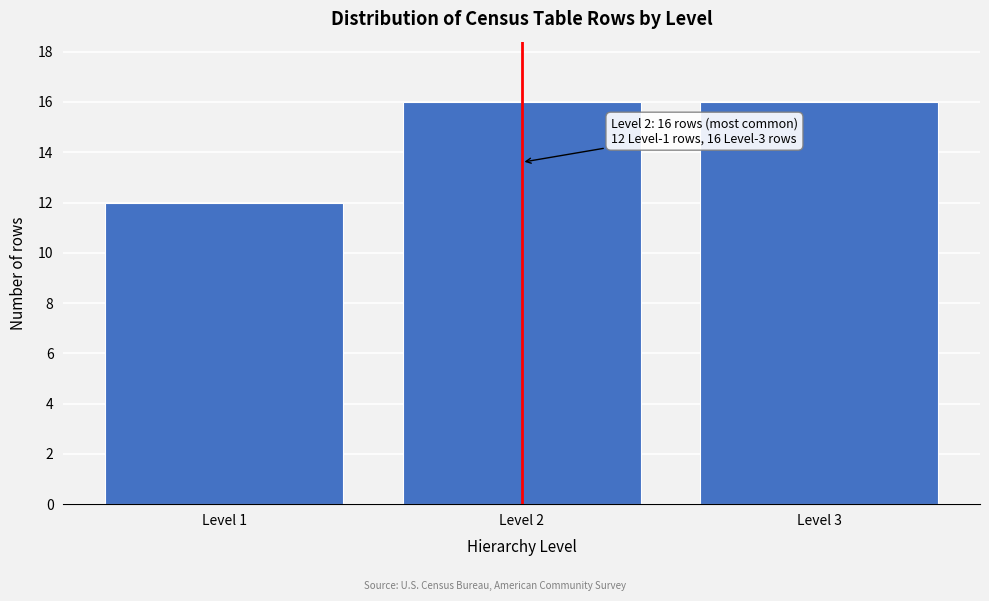

Reading left to right, transcribe all the data shown in this chart.

Level 1=12	Level 2=16	Level 3=16